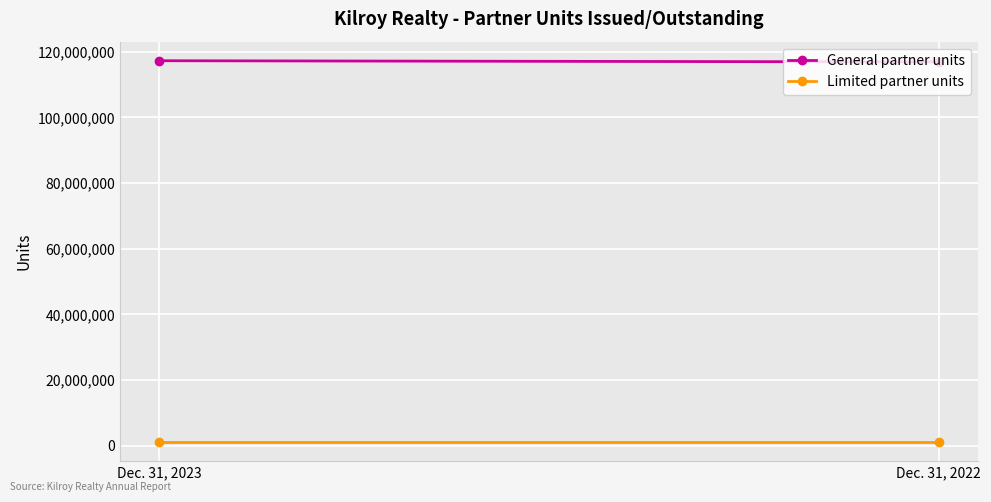

List the series in order of their overall mean, highest first.

General partner units, Limited partner units